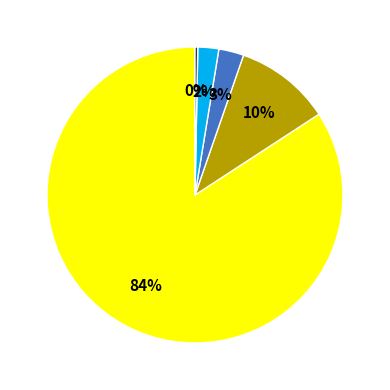

Is there a majority slice in this chart?

Yes